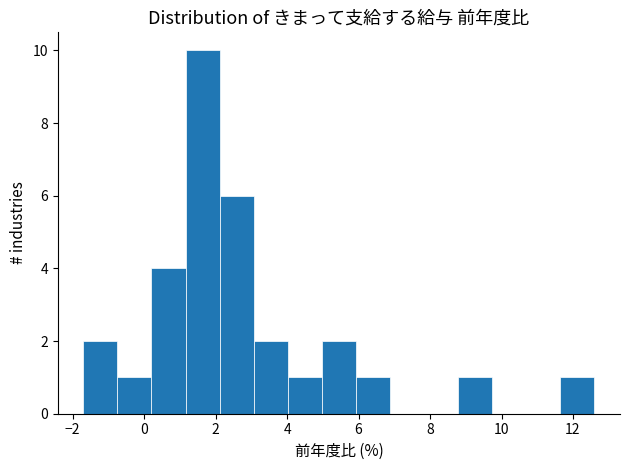

Which range on the x-axis has the tallest bar?

1.2 to 2.2